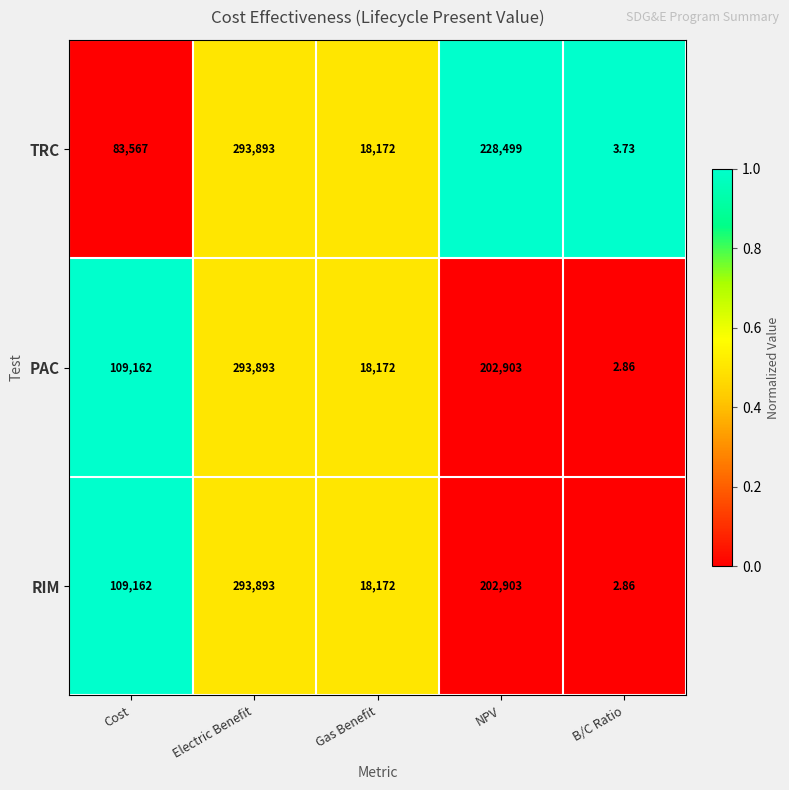

At which category does the chart reach its minimum across all series?

B/C Ratio